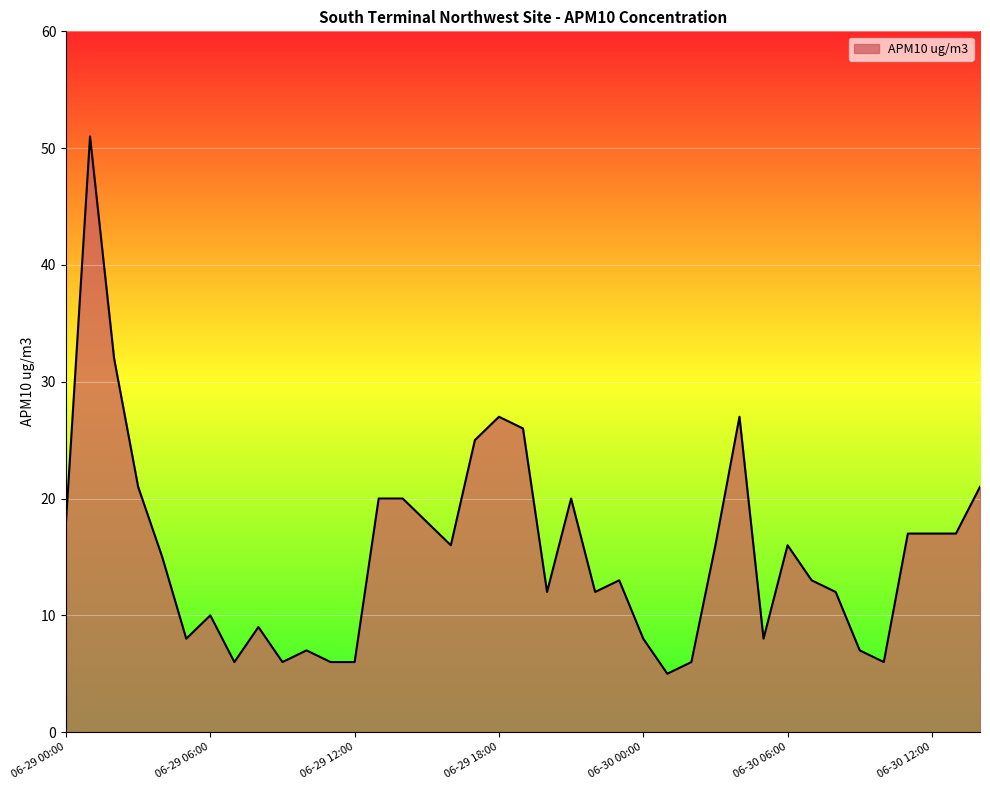

What is the smallest value displayed?

5